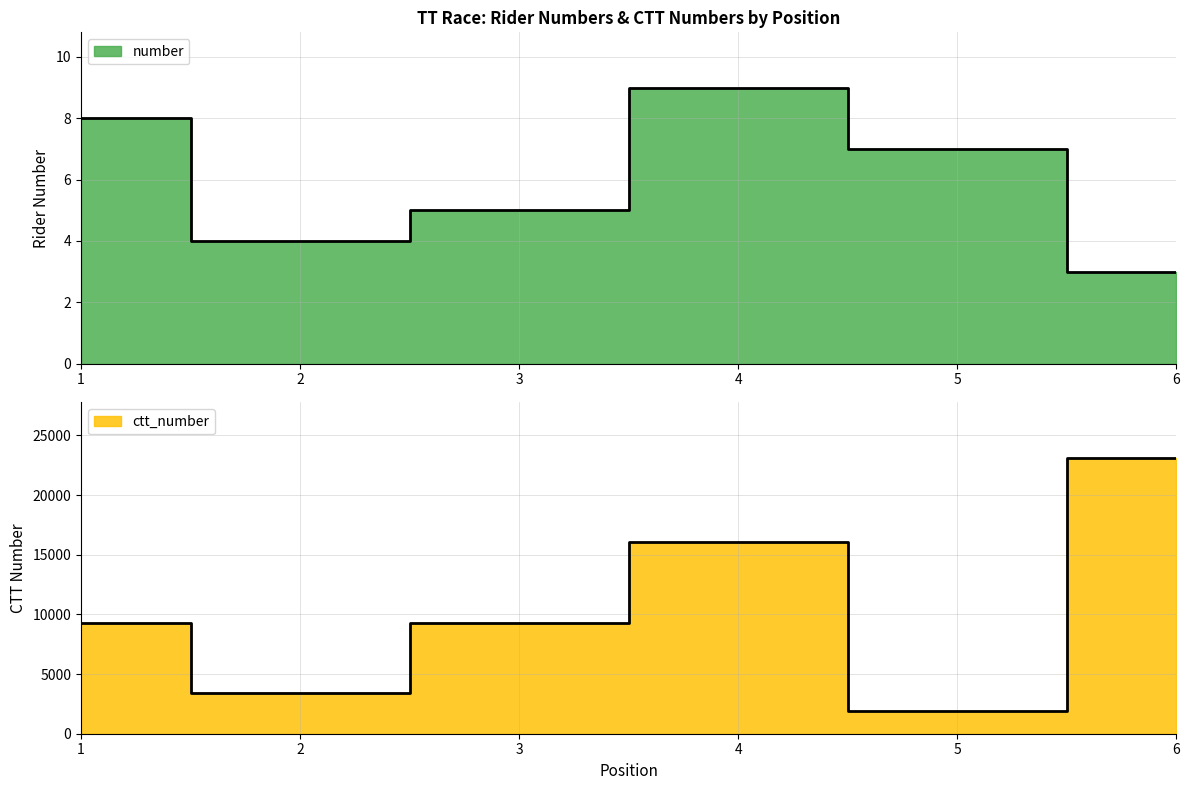

At which label does ctt_number reach its minimum?

5